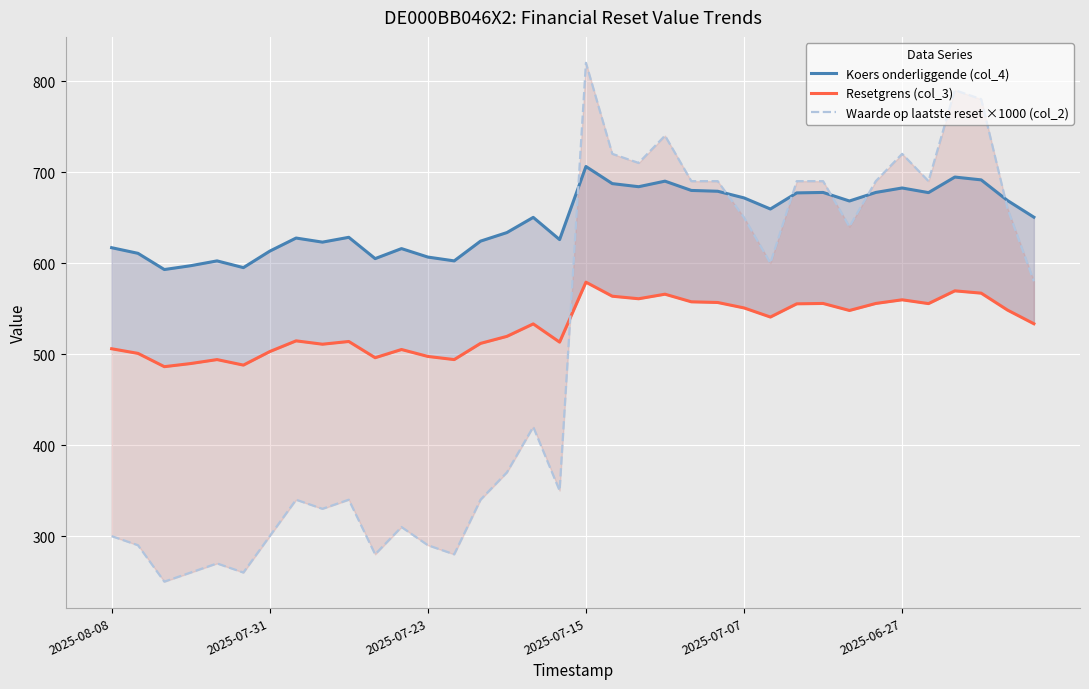

True or false: Resetgrens (col_3) and Waarde op laatste reset ×1000 (col_2) cross at least once.

True